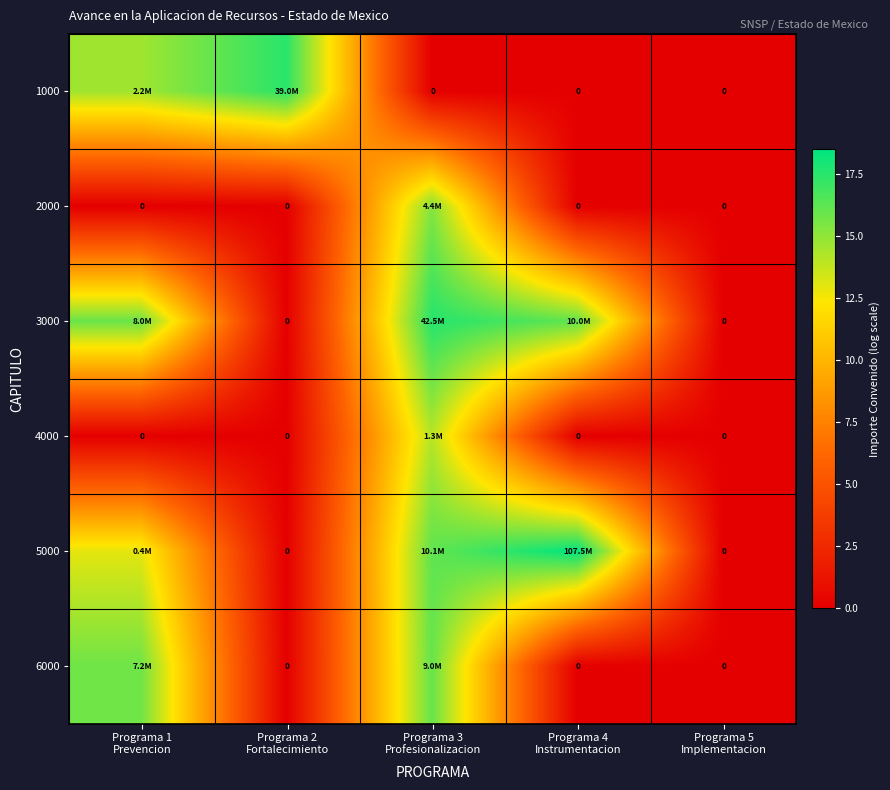

Is it true that 5000 equals 5.7 at Programa 4 Instrumentacion?

False